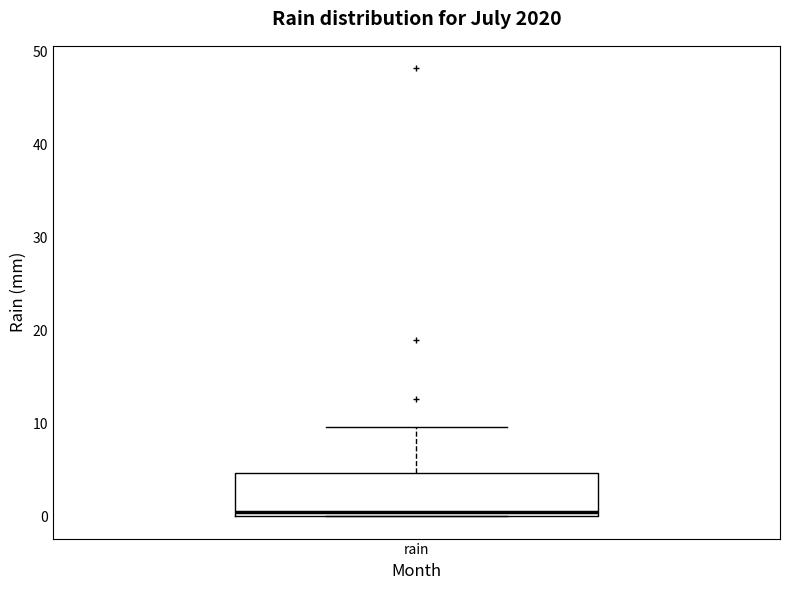

Transcribe this box plot: give where the median line is, the range the box spans, and where the two whiskers end, as read against the y-axis. The values are not printed on the chart, so give them approximately, as read against the axis.

median 0 (just above the box's lower edge), box 0 to 5, whiskers 0 to 10